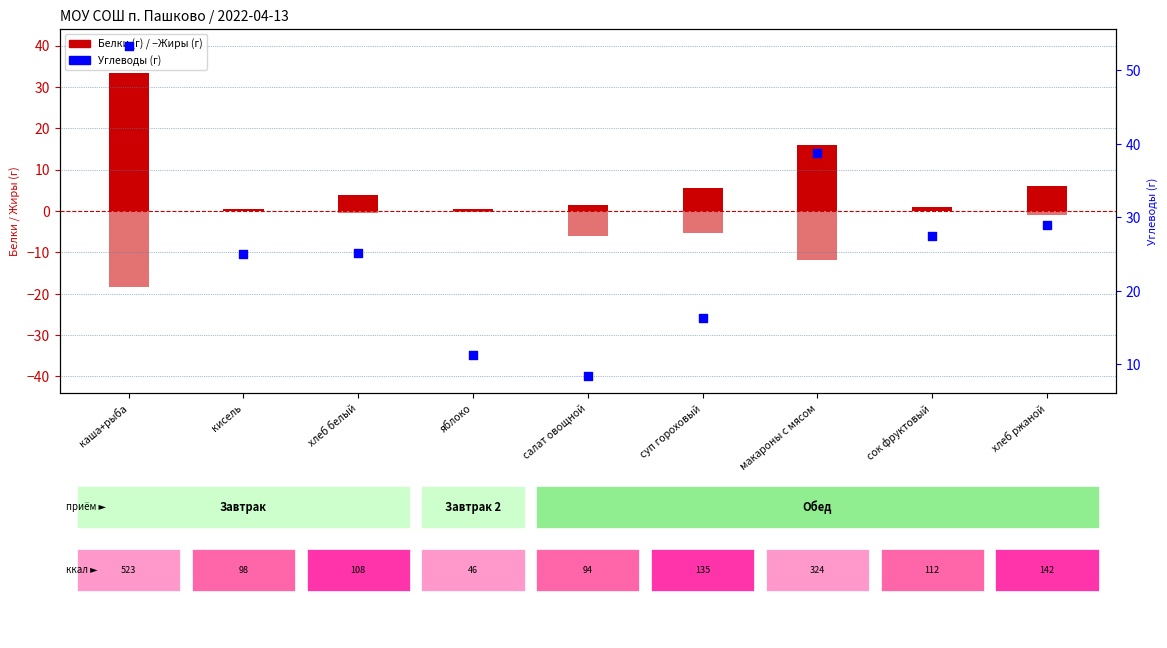

Which series has the largest Y range (max minus min)?

Углеводы (г)